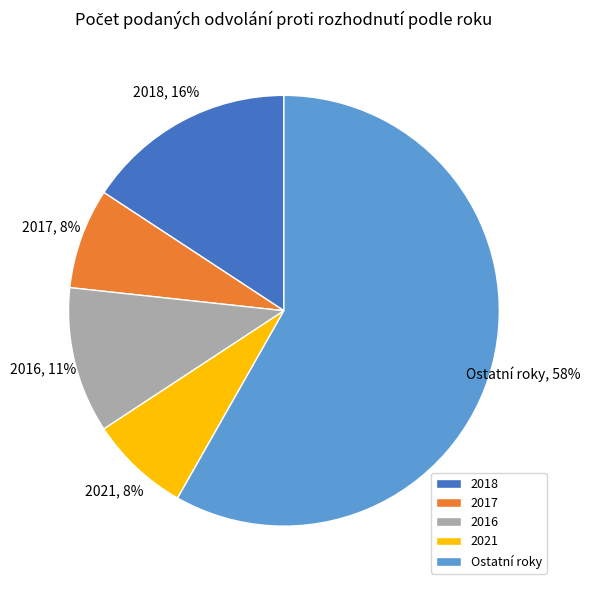

To the nearest percent, what is the average slice percentage?

20%